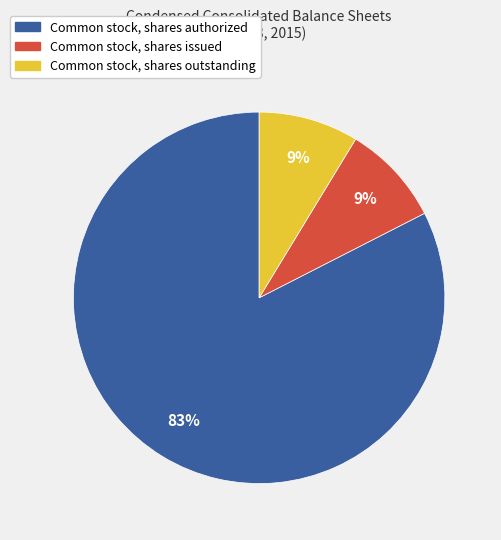

Which category has the biggest portion of the pie?

Common stock, shares authorized